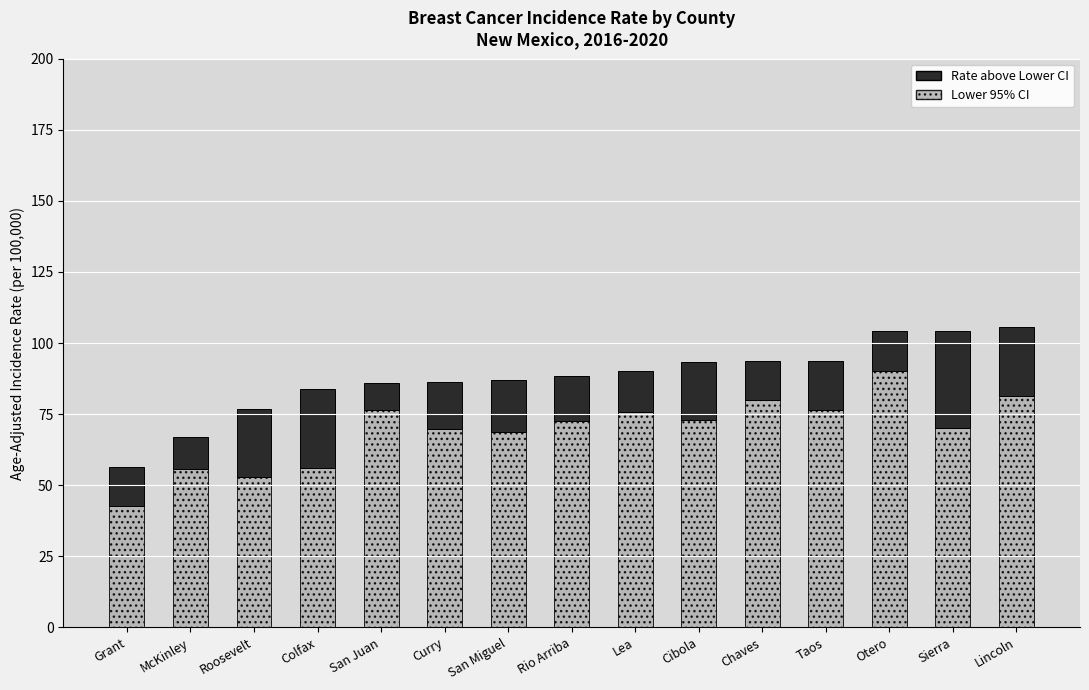

What is the total value across all series at Sierra?

104.3